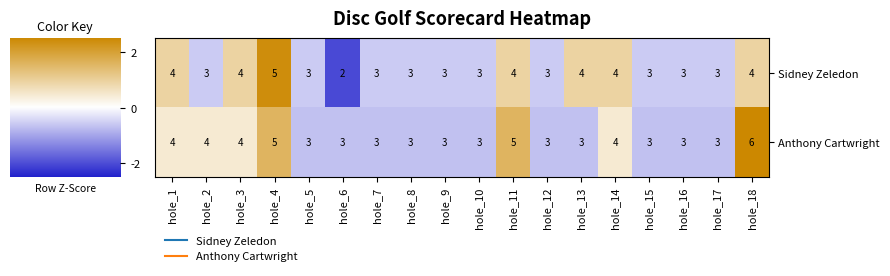

What is the sum of the Sidney Zeledon values at hole_14 and hole_3?

8